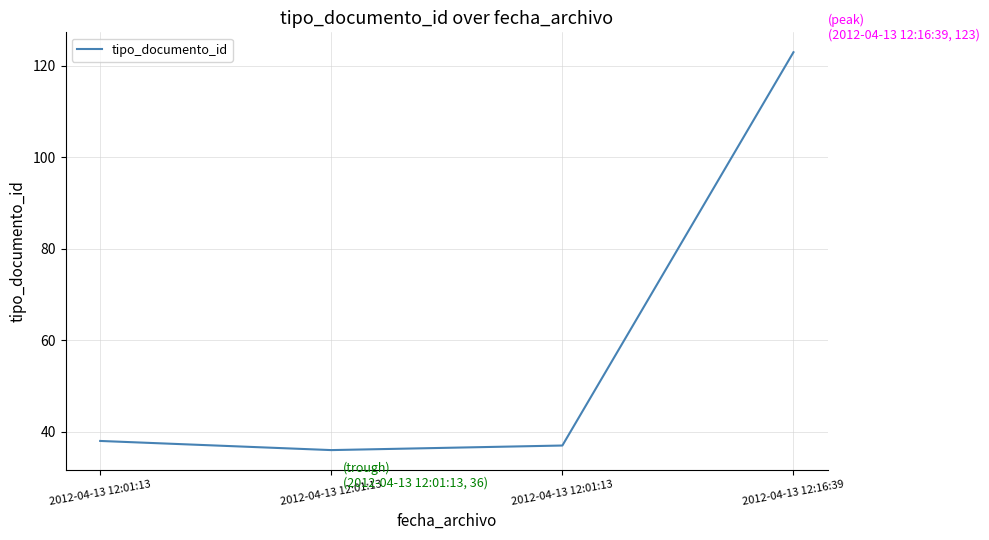

True or false: the data shows 123 at 2012-04-13 12:16:39.

True